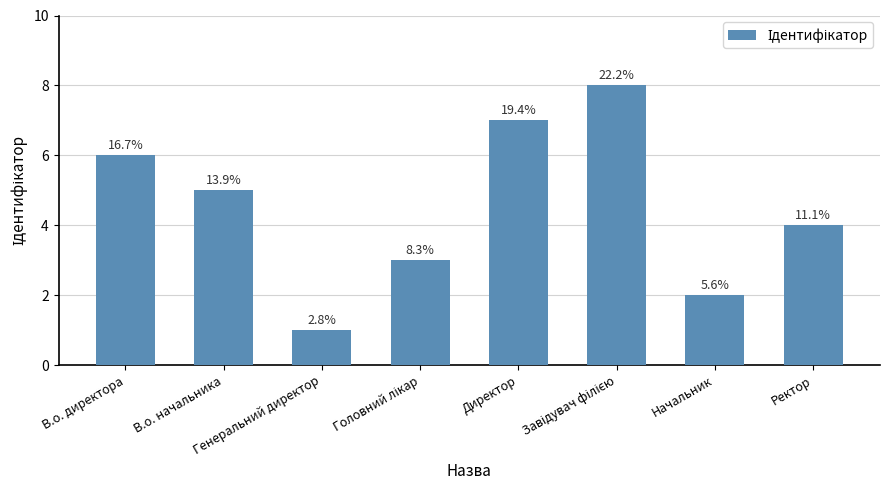

List the labels in order of value, largest first.

Завідувач філією, Директор, В.о. директора, В.о. начальника, Ректор, Головний лікар, Начальник, Генеральний директор